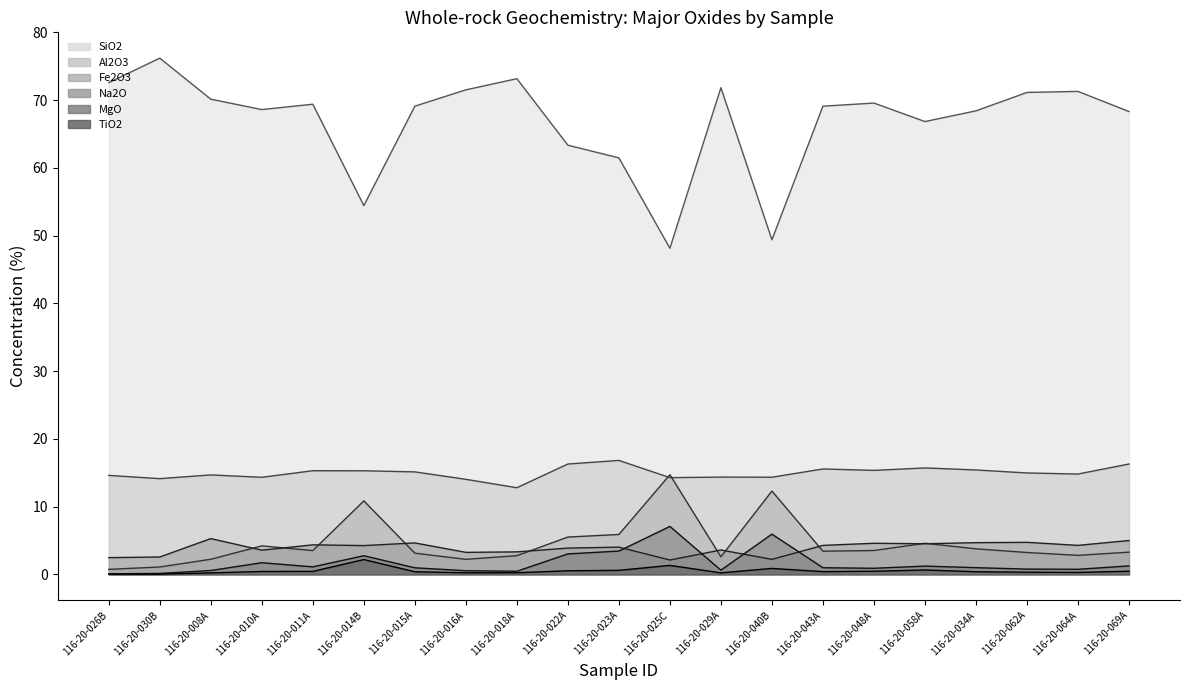

What is the value of the Fe2O3 point at the 12th from the left?

14.7